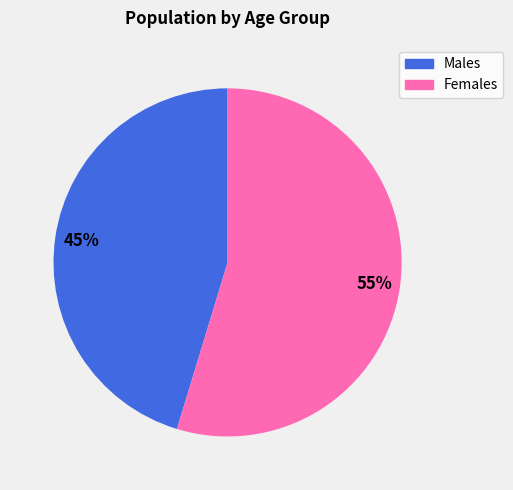

Is there a majority slice in this chart?

Yes